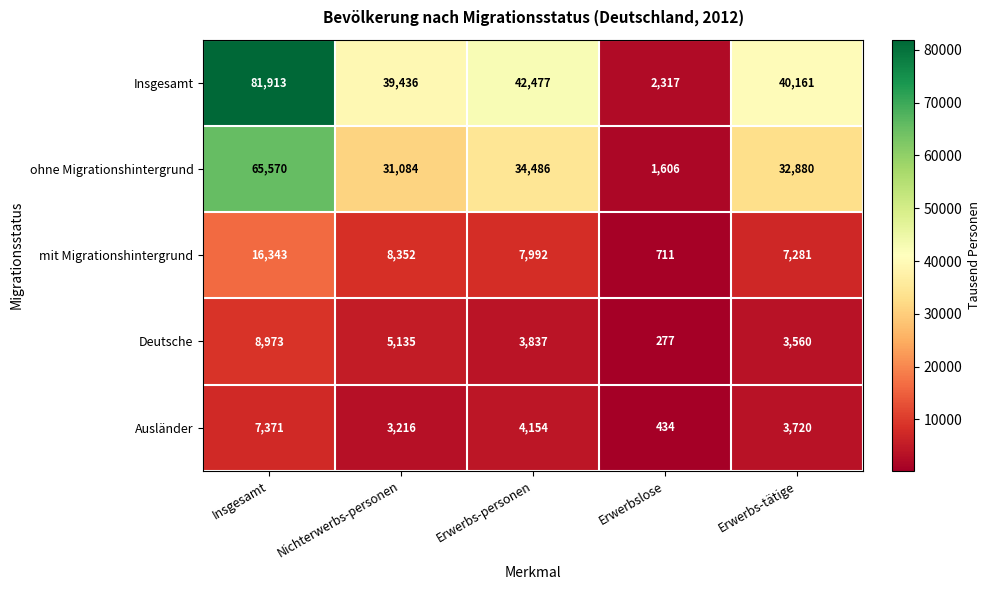

At Insgesamt, list the series in order from smallest to largest.

Ausländer, Deutsche, mit Migrationshintergrund, ohne Migrationshintergrund, Insgesamt